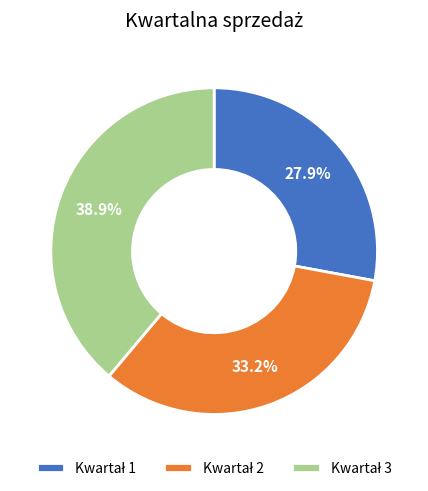

Does any single category account for the majority?

No